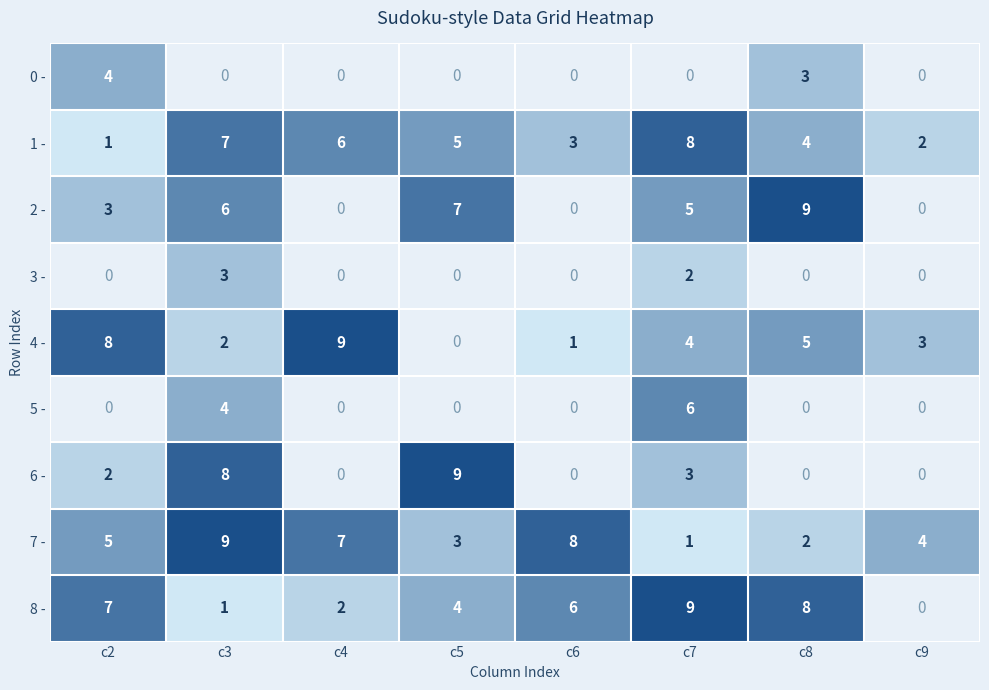

Count the 7 - values in the range 3 to 8.

5